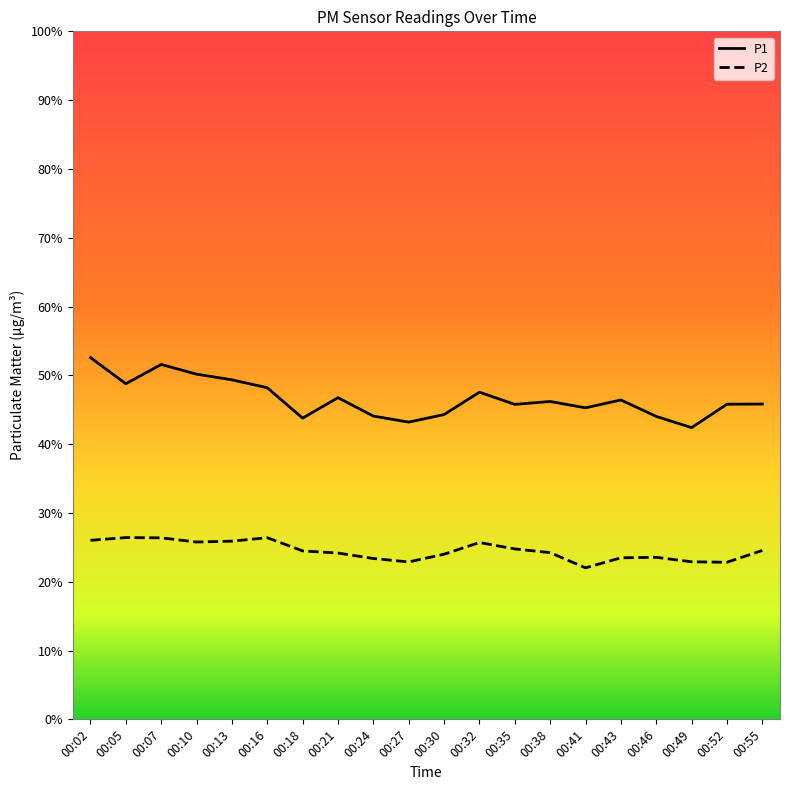

True or false: P1 has a value of 29.4 at 00:10.

False